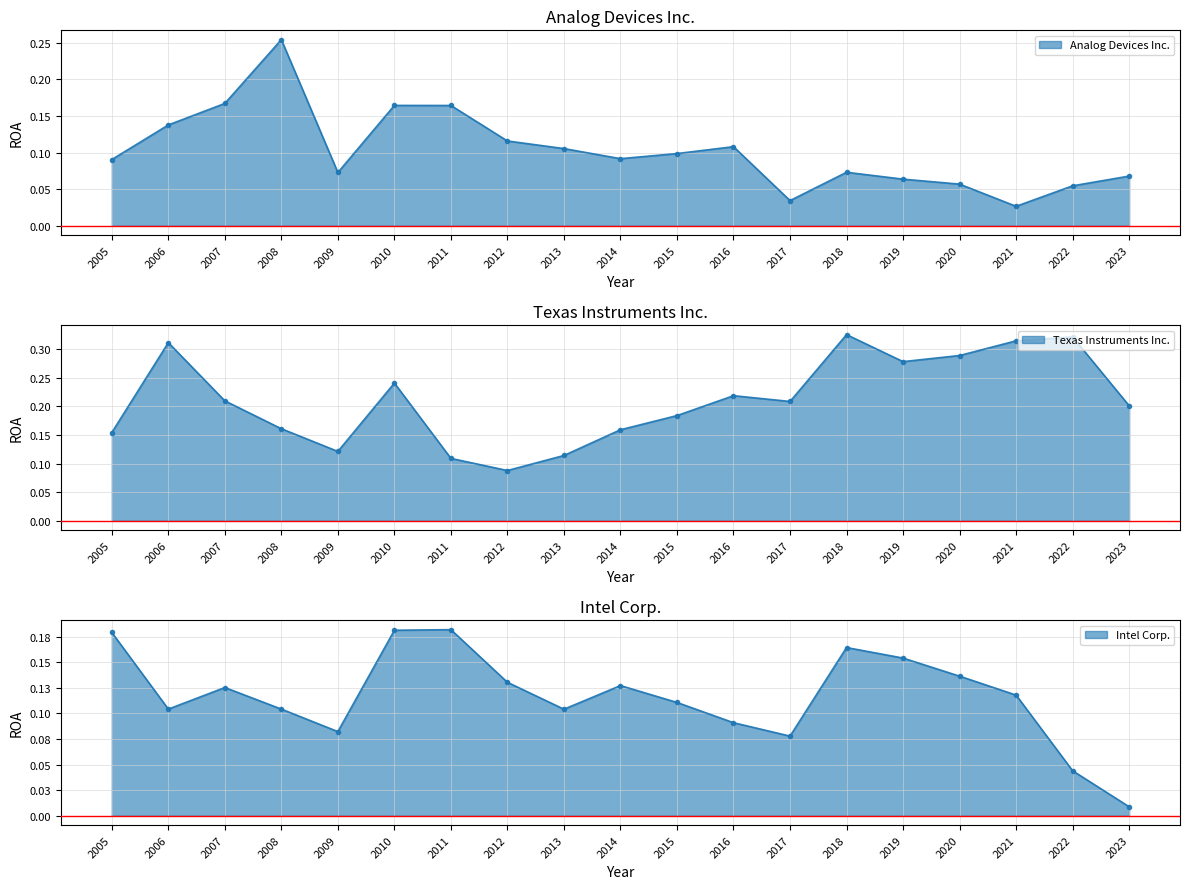

What is the difference between the maximum and minimum values in the Texas Instruments Inc. series?

0.2